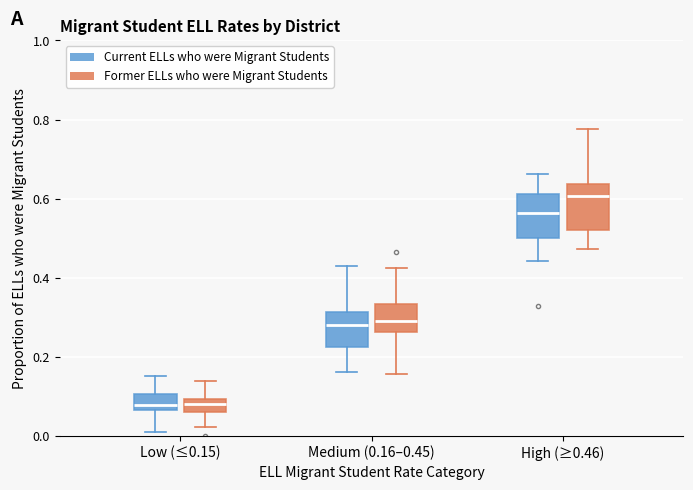

Where is the lower edge of the box for Low (≤0.15) (Current ELLs who were Migrant Students) on the y-axis? The values are not printed on the chart, so give them approximately, as read against the axis.

0.06